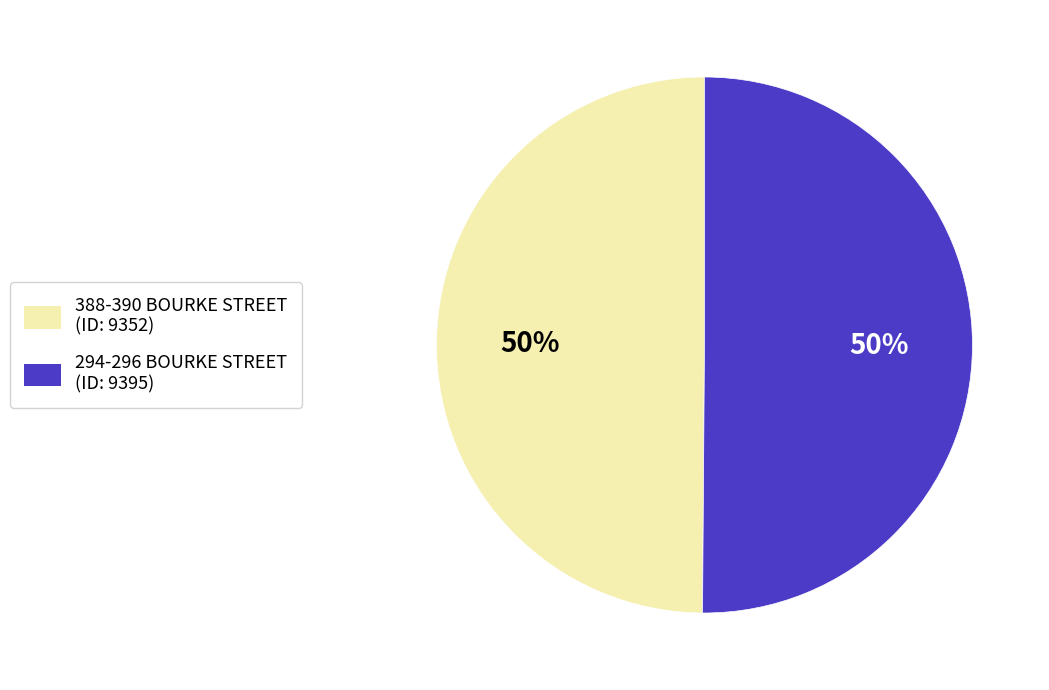

Combined, do 294-296 BOURKE STREET and 388-390 BOURKE STREET account for over 50%?

Yes